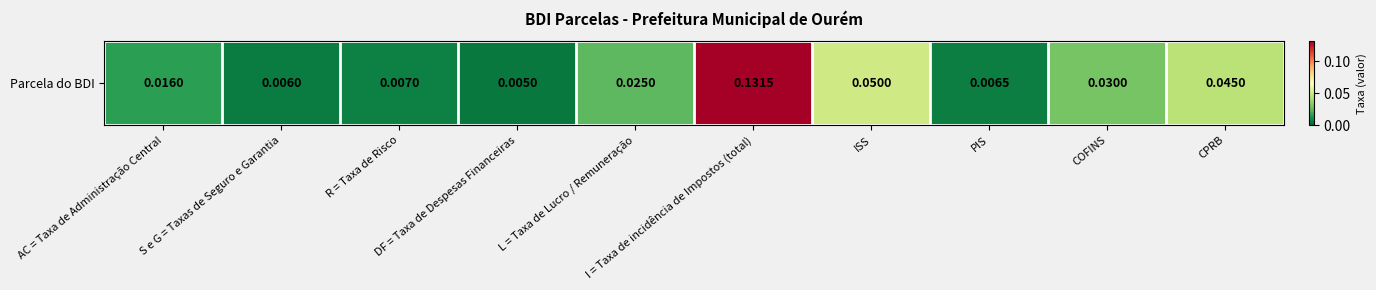

Rank the categories by value from lowest to highest.

DF = Taxa de Despesas Financeiras, S e G = Taxas de Seguro e Garantia, PIS, R = Taxa de Risco, AC = Taxa de Administração Central, L = Taxa de Lucro / Remuneração, COFINS, CPRB, ISS, I = Taxa de incidência de Impostos (total)